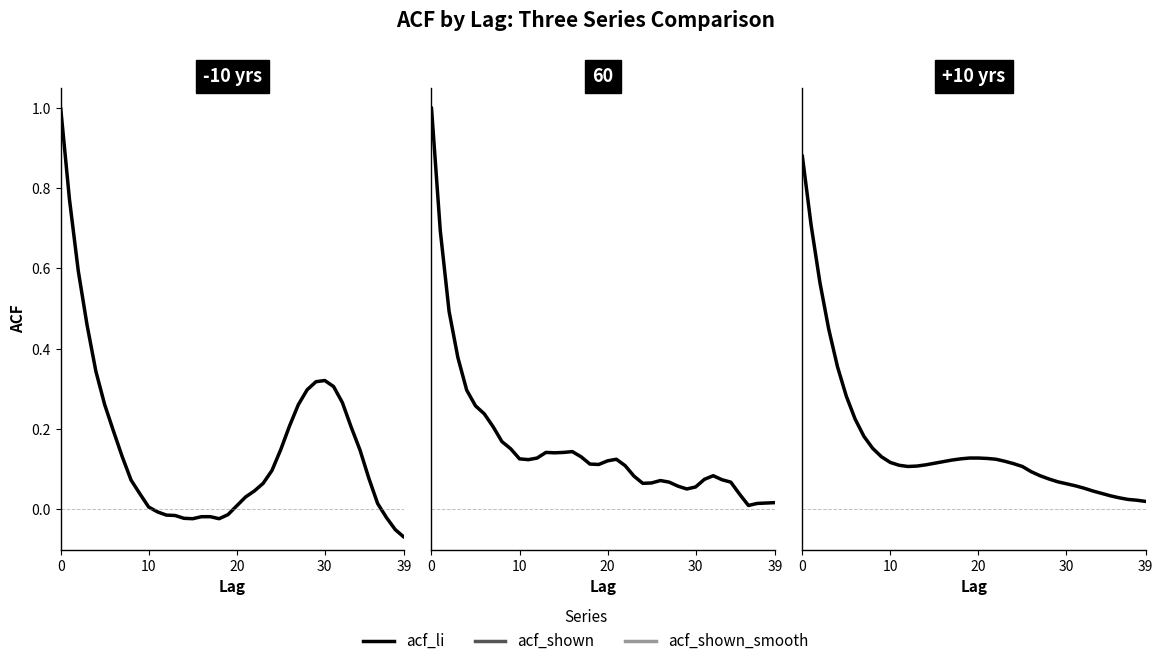

What is the difference between the maximum and minimum values in the acf_li series?

1.1